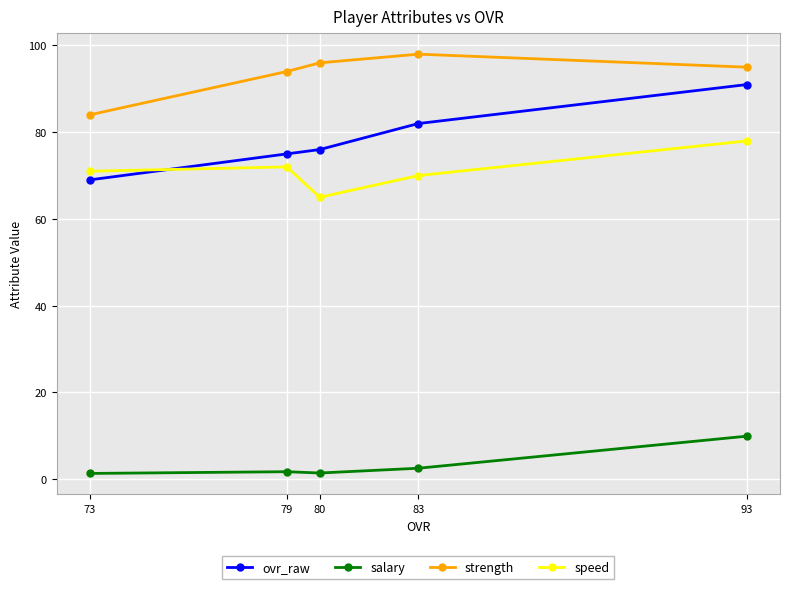

What is the value of the salary point at the 3rd from the left?

1.4